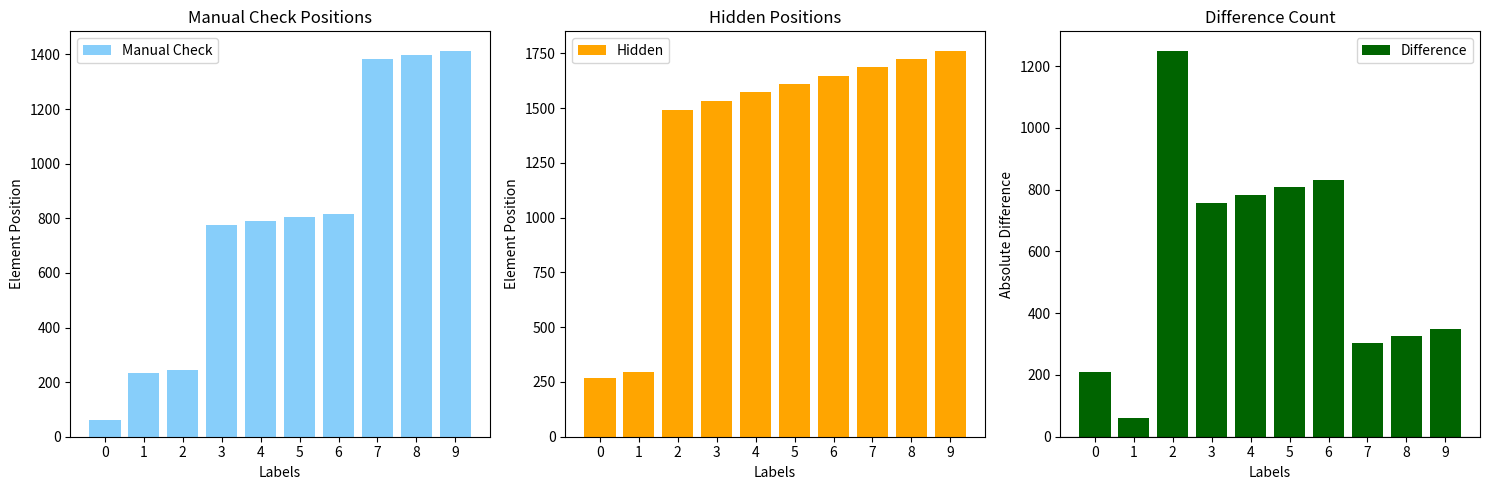

List the labels in order of Difference value, smallest first.

1, 0, 7, 8, 9, 3, 4, 5, 6, 2